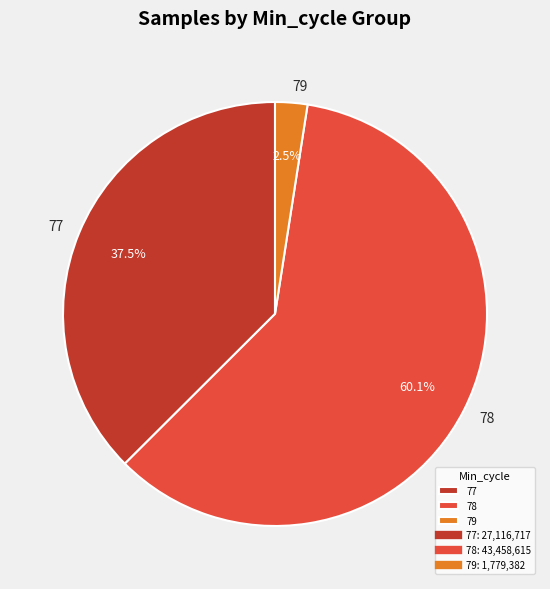

Count the number of slices in the pie.

3